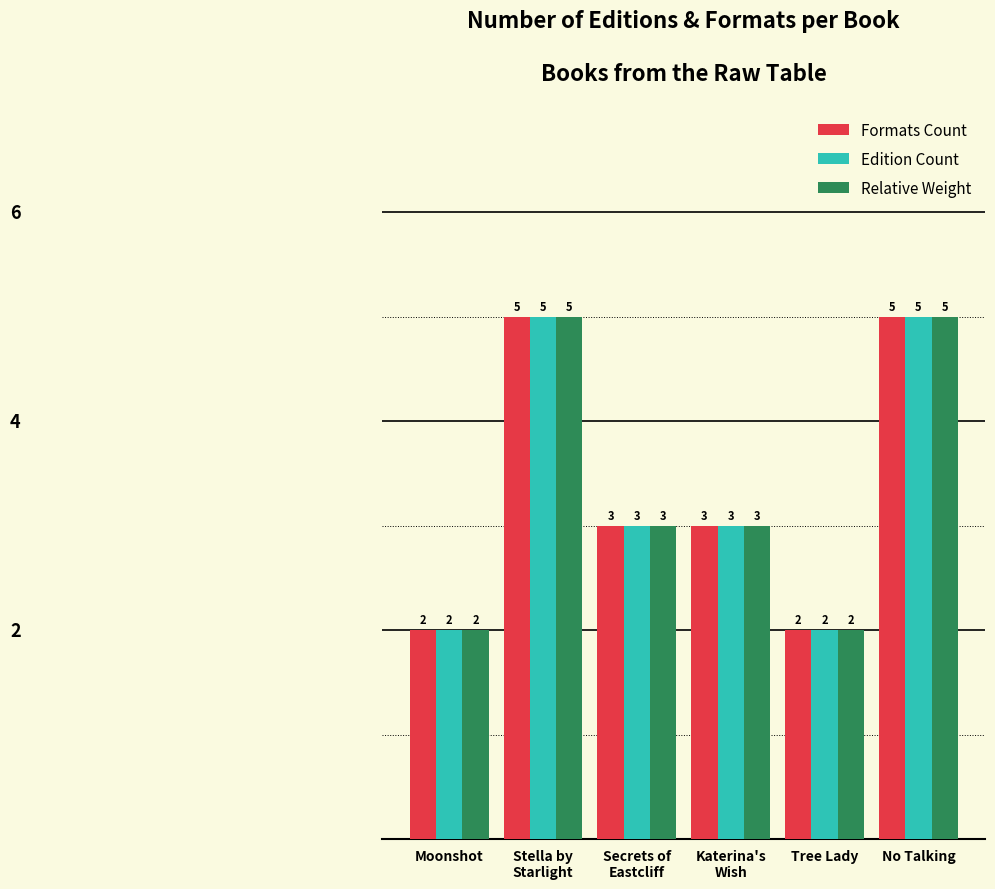

How many series are shown in this chart?

3